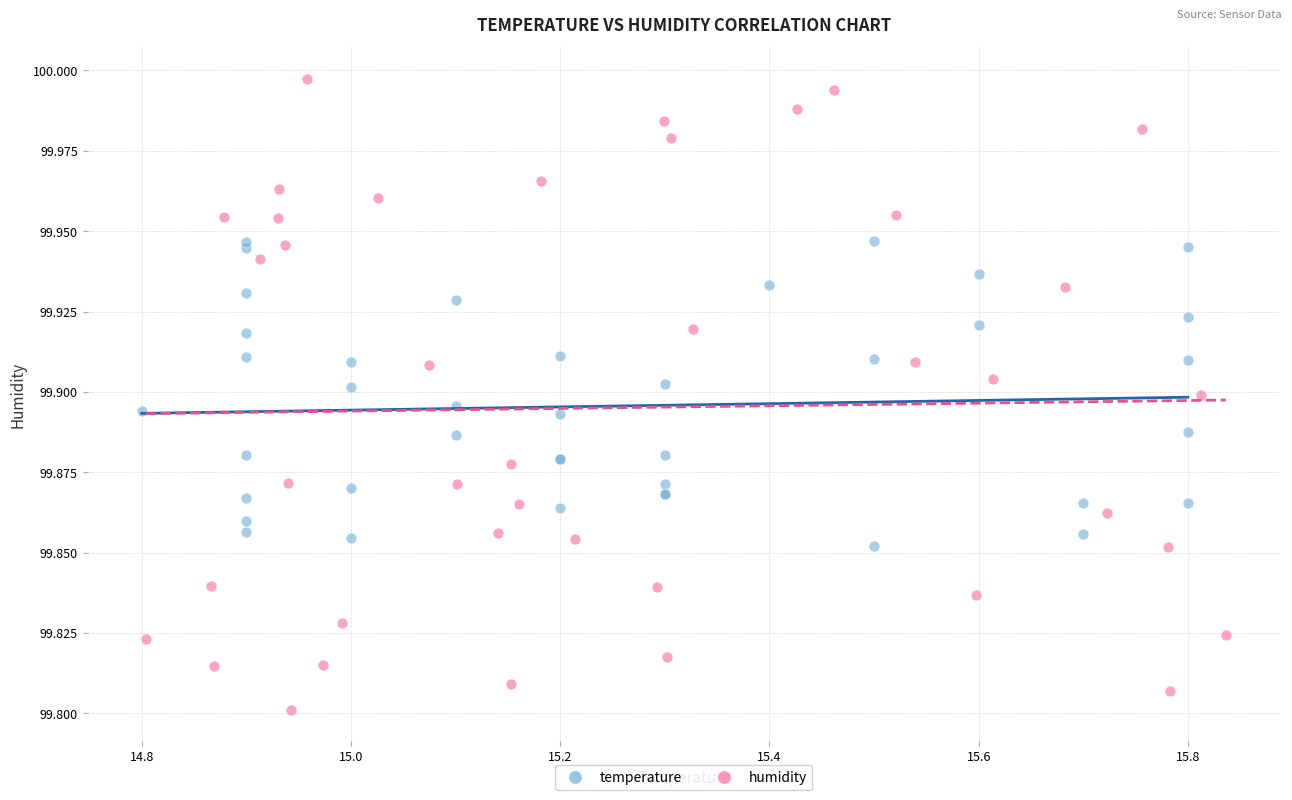

Which series reaches the maximum Y coordinate?

humidity